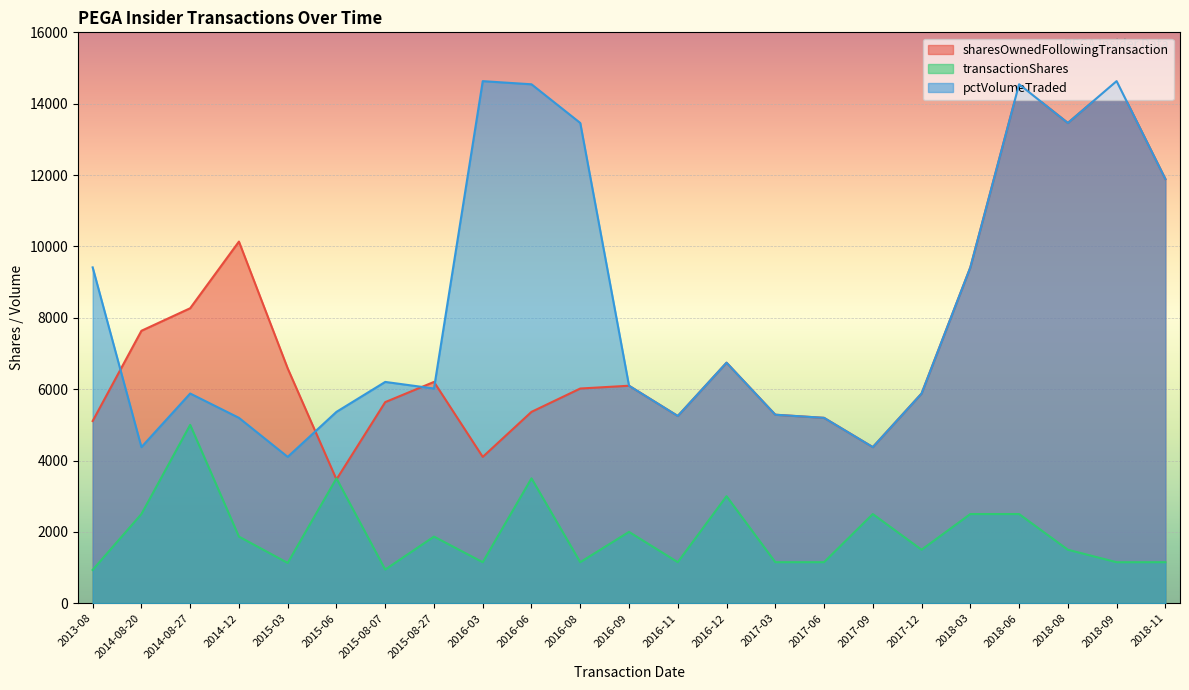

How many lines are shown in the chart?

3